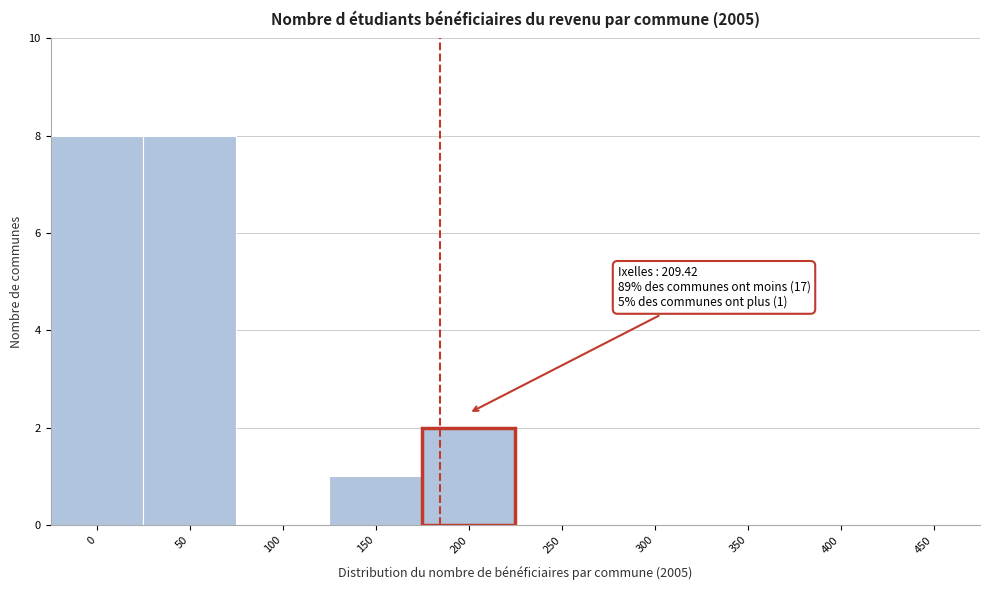

Reading right to left, list all the values displayed in this chart.

450=0	400=0	350=0	300=0	250=0	200=2	150=1	100=0	50=8	0=8